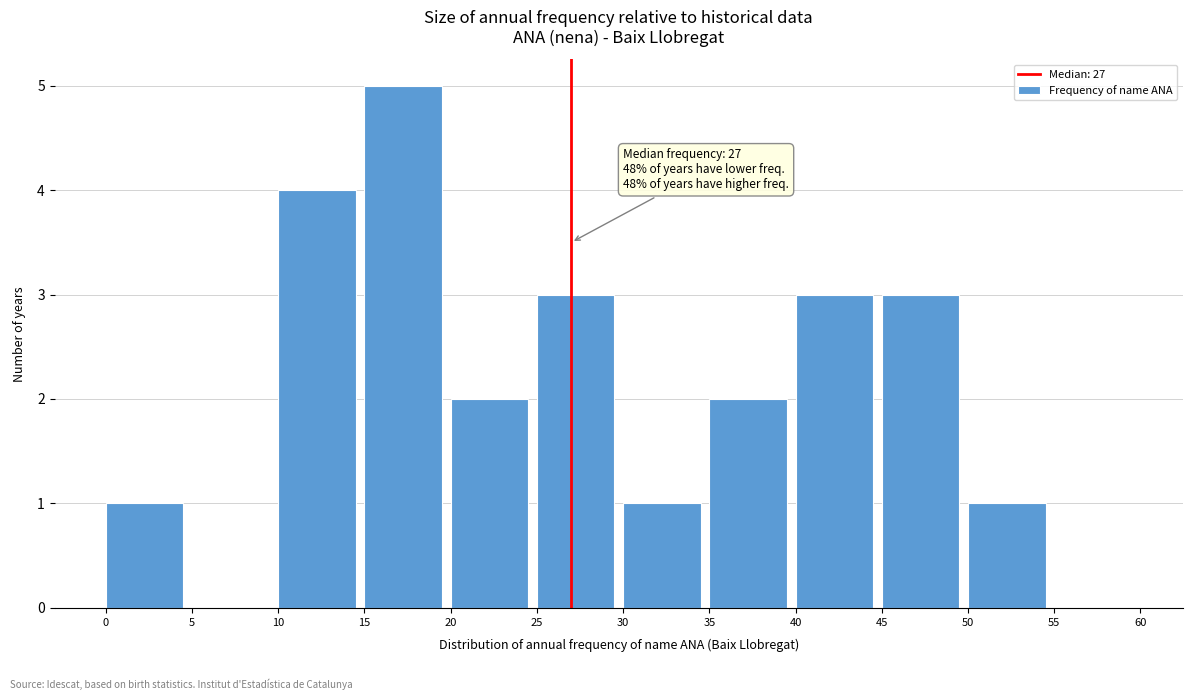

Over which range of the x-axis is the bar tallest?

15 to 20